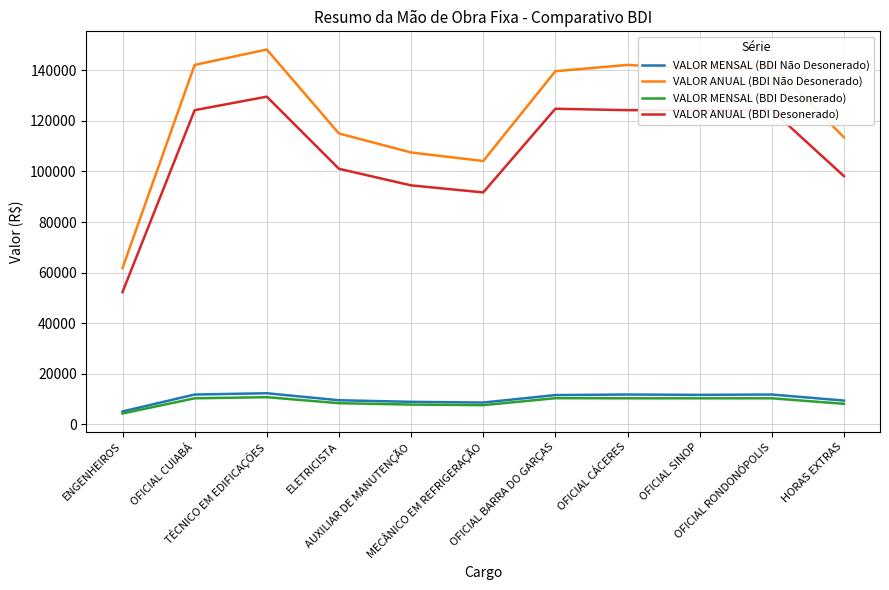

What is the difference between the highest and lowest values at OFICIAL CUIABÁ?

131726.9